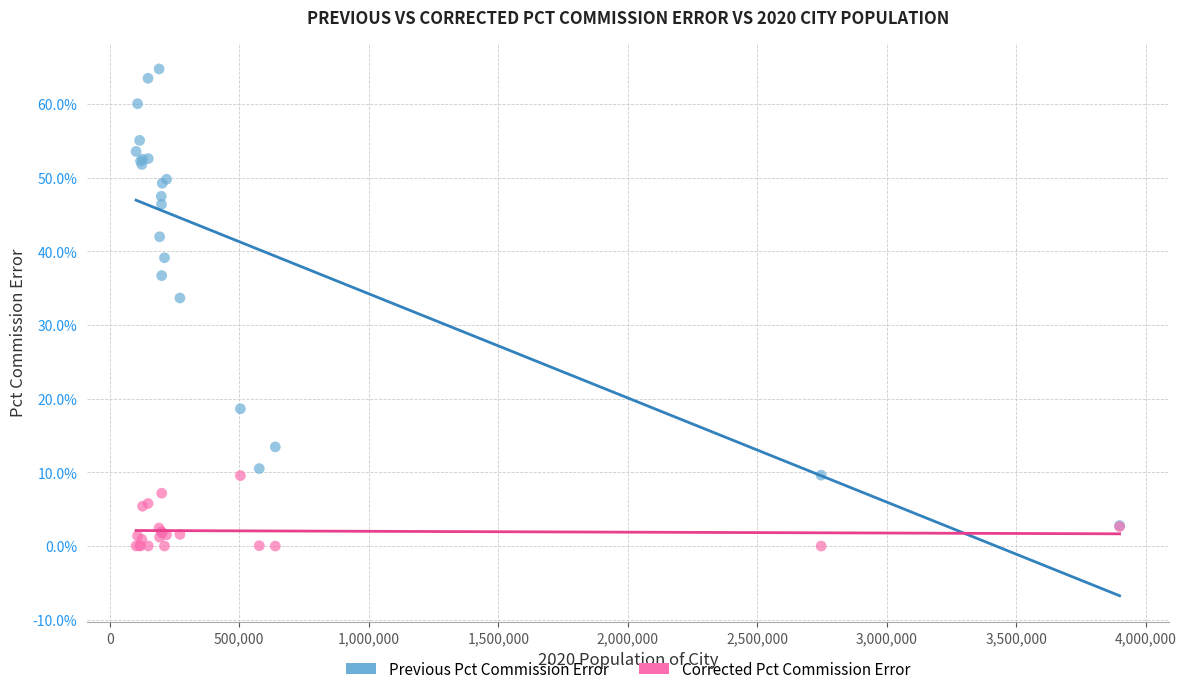

Across all series, what Y value is closest to 32?

33.7